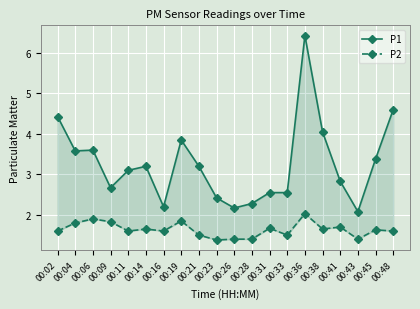

At which label does P2 reach its minimum?

00:23